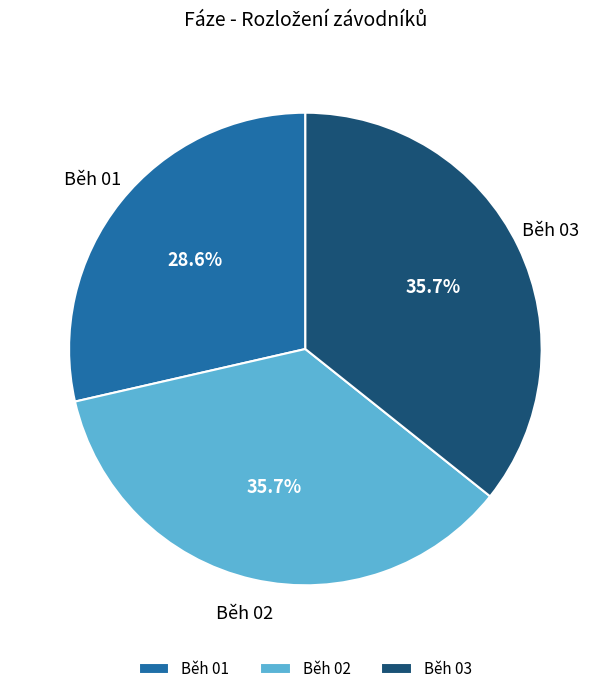

True or false: Běh 01 accounts for 41% of the total.

False